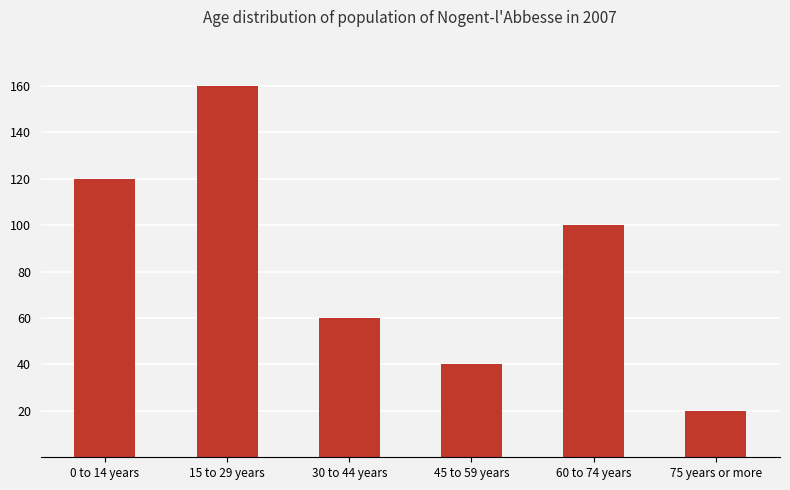

Reading left to right, list all the values displayed in this chart.

120	160	60	40	100	20